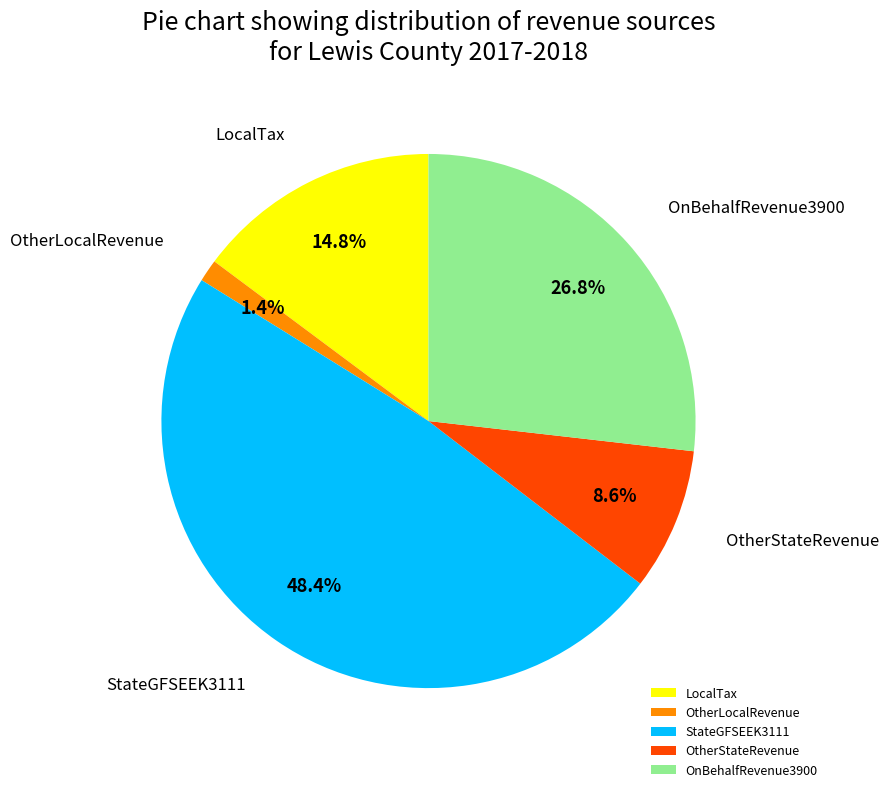

Is there a majority slice in this chart?

No